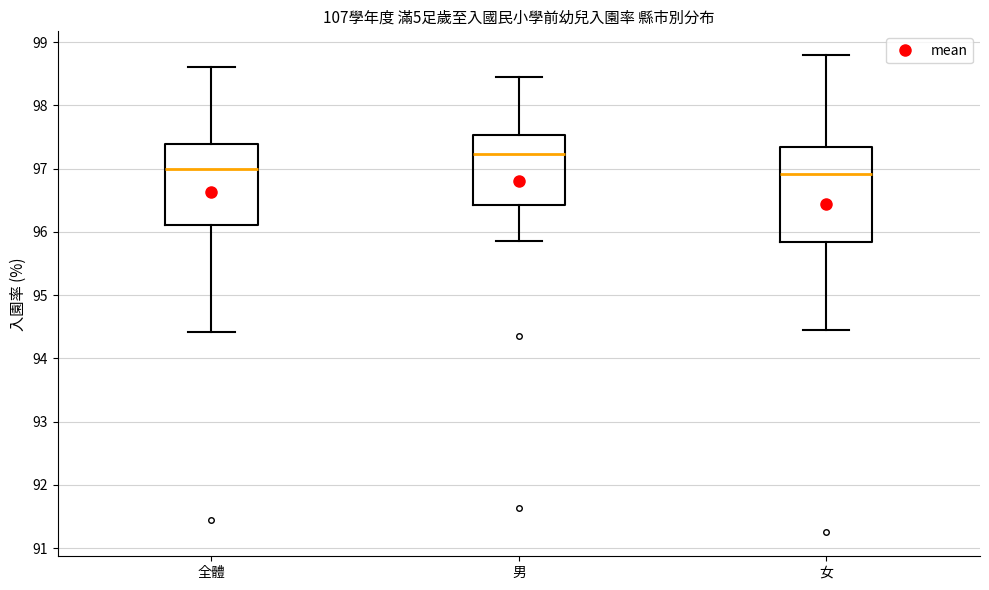

Which box's median line is the highest?

男